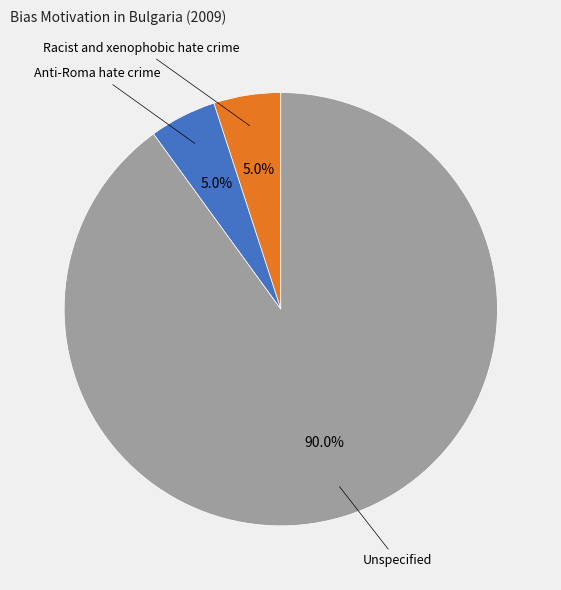

Does any single category account for the majority?

Yes